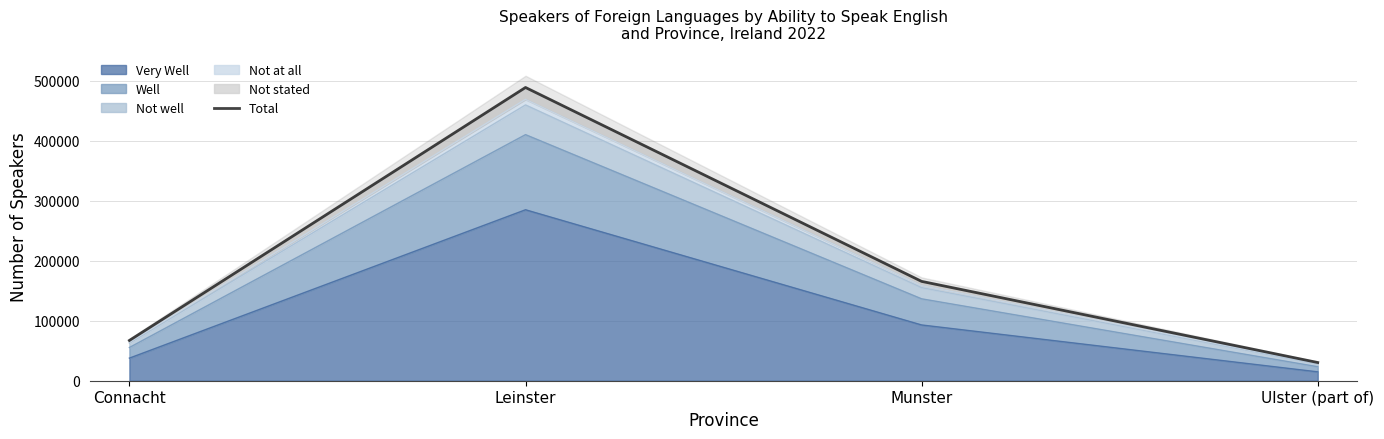

Is it true that the value at Munster is 227254?

False